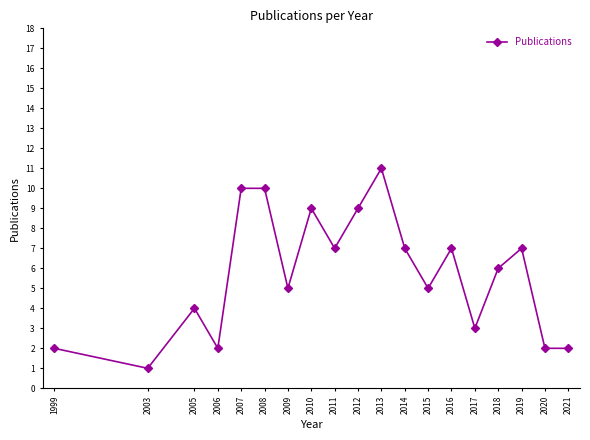

Reading left to right, transcribe all the data shown in this chart.

1999=2	2003=1	2005=4	2006=2	2007=10	2008=10	2009=5	2010=9	2011=7	2012=9	2013=11	2014=7	2015=5	2016=7	2017=3	2018=6	2019=7	2020=2	2021=2